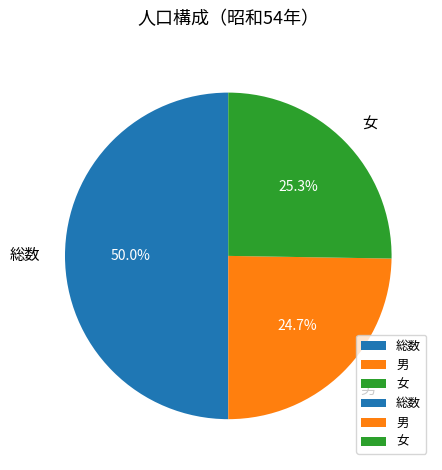

To the nearest percent, what is the difference between the 総数 and 男 slice percentages?

25%